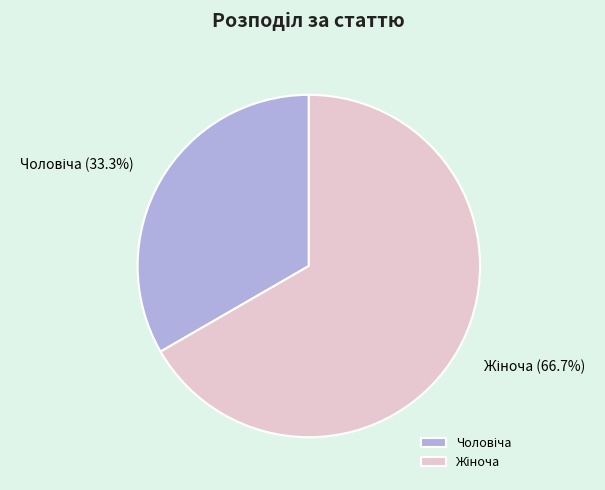

Is there a majority slice in this chart?

Yes